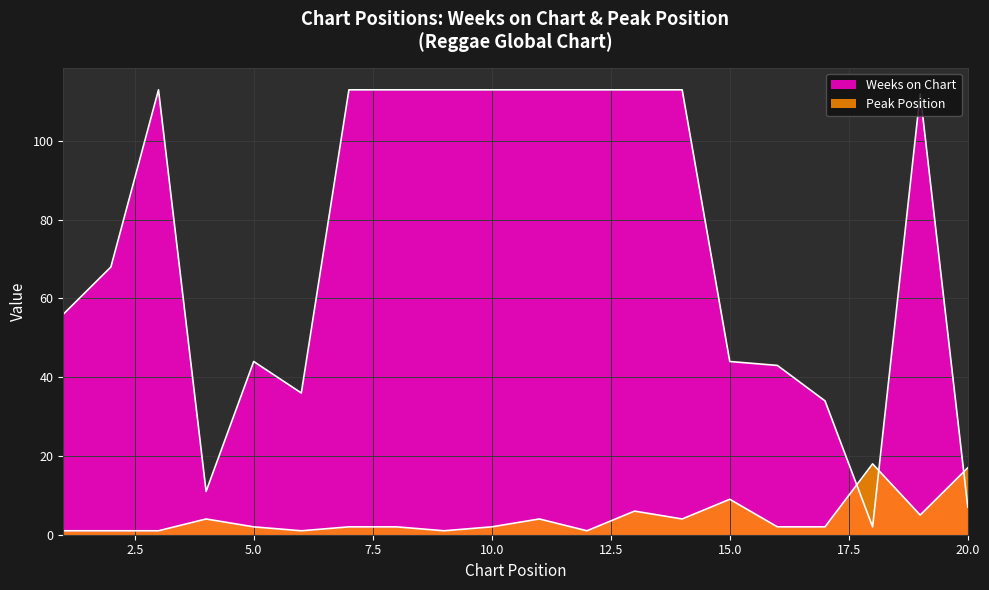

Reading right to left, extract all data points from this chart.

Weeks on Chart: 20=7	19=112	18=2	17=34	16=43	15=44	14=113	13=113	12=113	11=113	10=113	9=113	8=113	7=113	6=36	5=44	4=11	3=113	2=68	1=56
Peak Position: 20=17	19=5	18=18	17=2	16=2	15=9	14=4	13=6	12=1	11=4	10=2	9=1	8=2	7=2	6=1	5=2	4=4	3=1	2=1	1=1